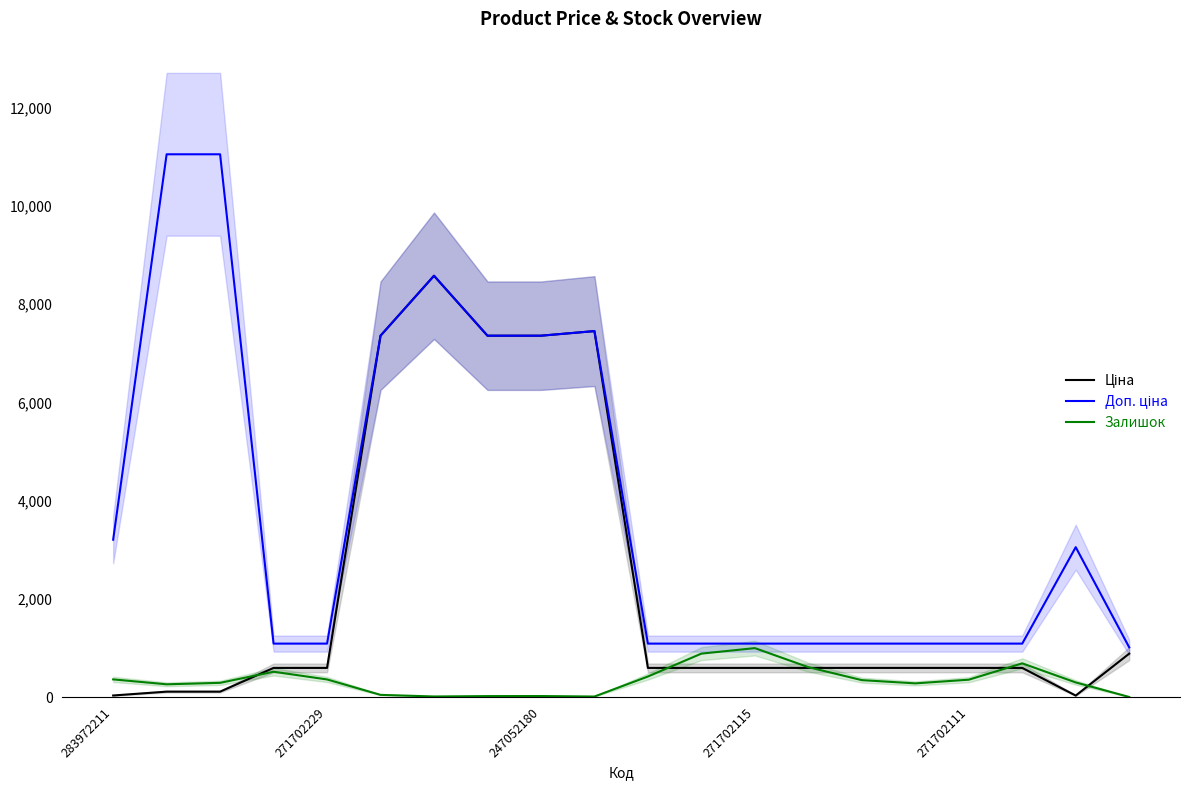

What is the difference between the maximum and second lowest values in the Залишок series?

986.0